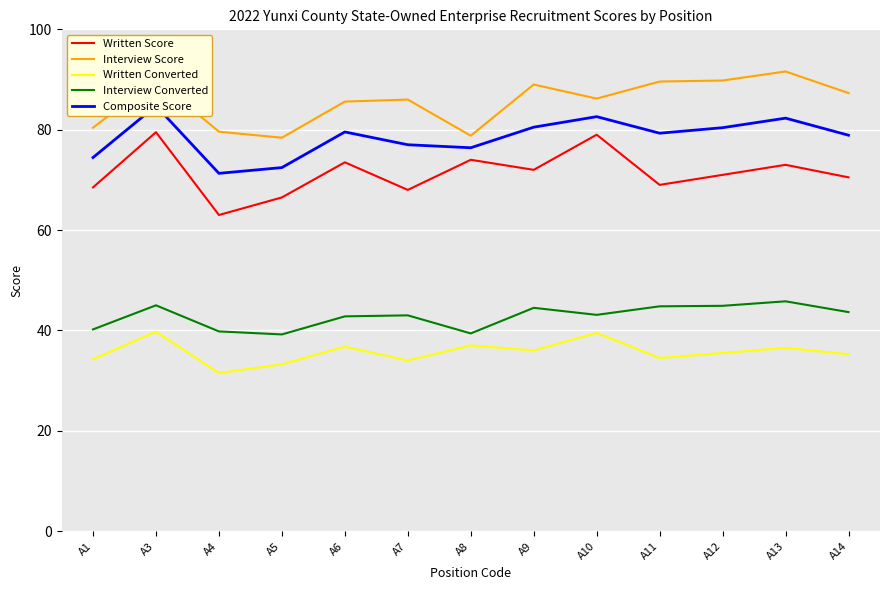

Is the value of Written Converted at A5 greater than the value of Composite Score at A8?

No